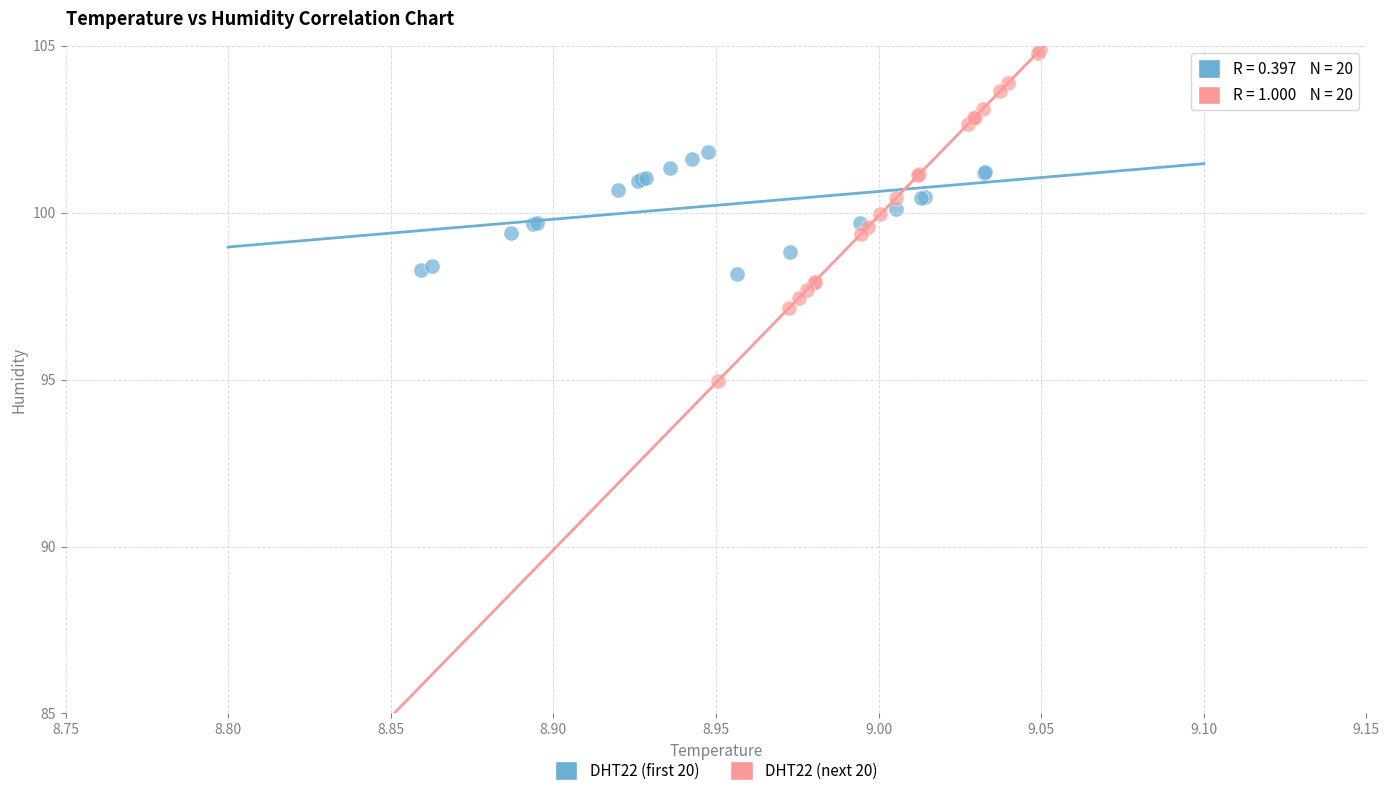

Which series reaches the maximum Y coordinate?

DHT22 (next 20)